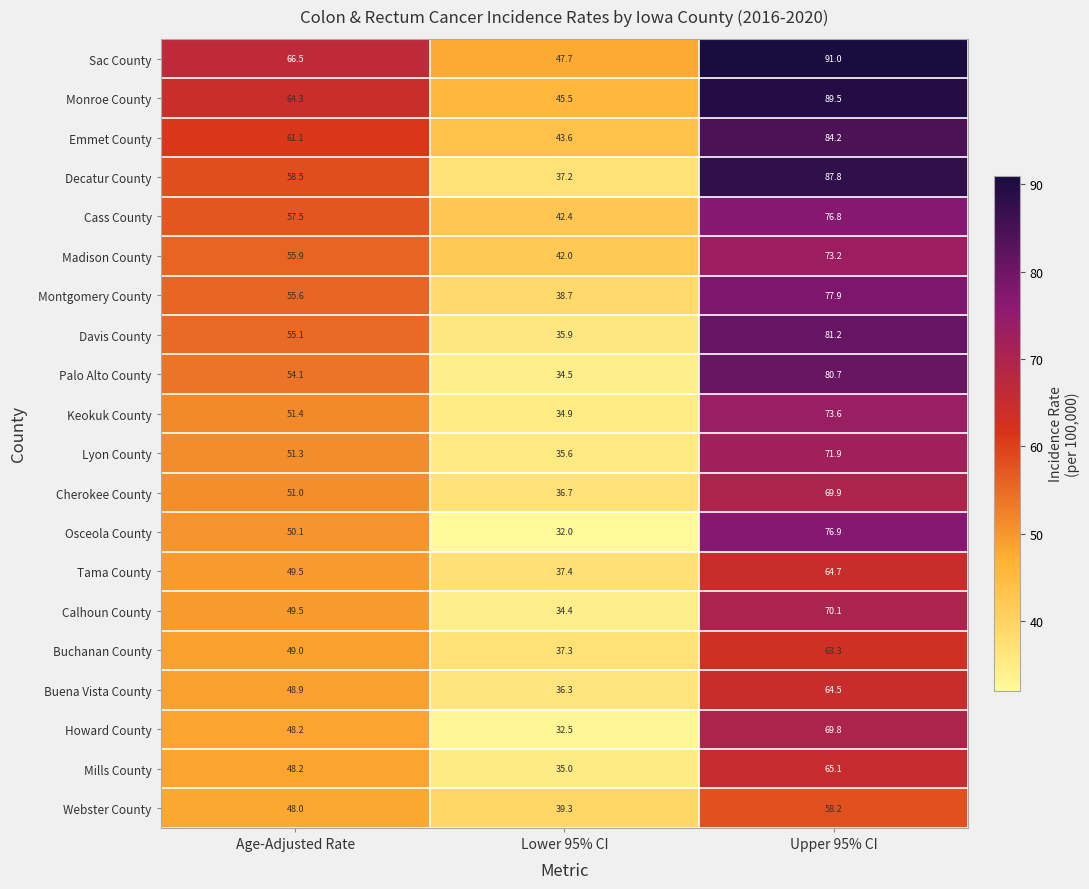

At which label is Emmet County closest to 63?

Age-Adjusted Rate